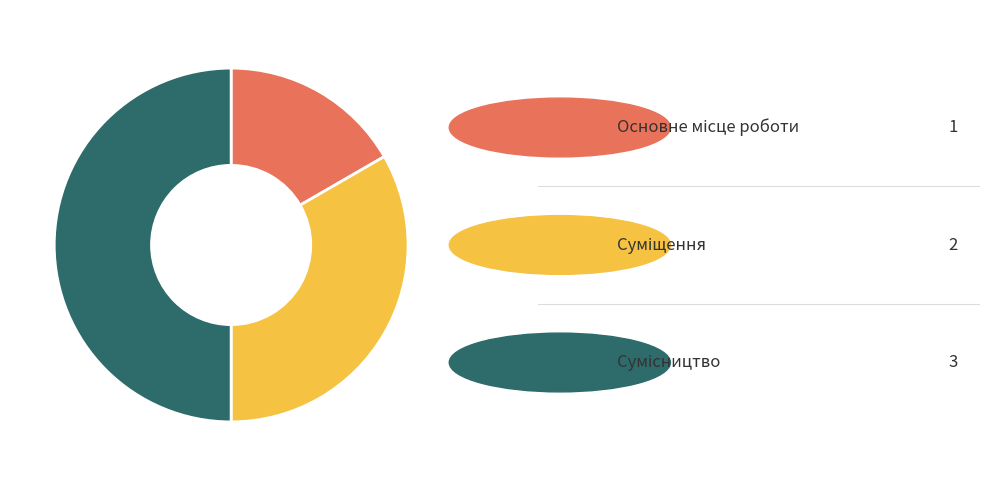

Count the number of slices in the pie.

3